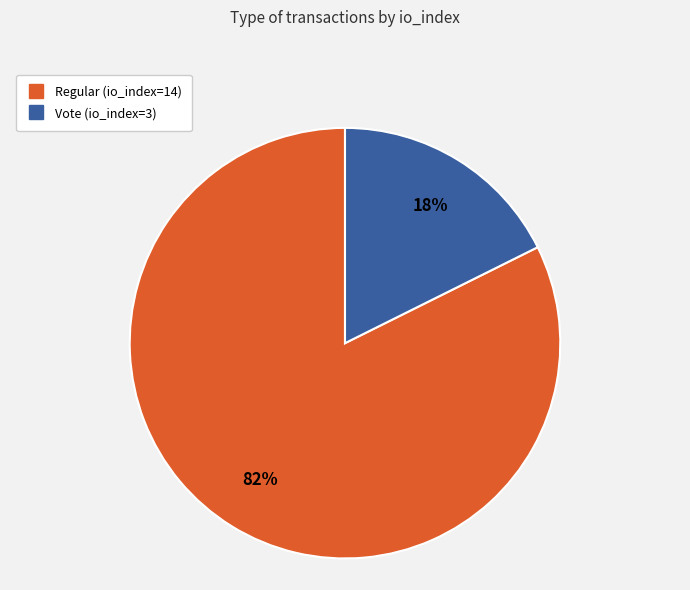

Is there any slice that represents more than half of the pie?

Yes